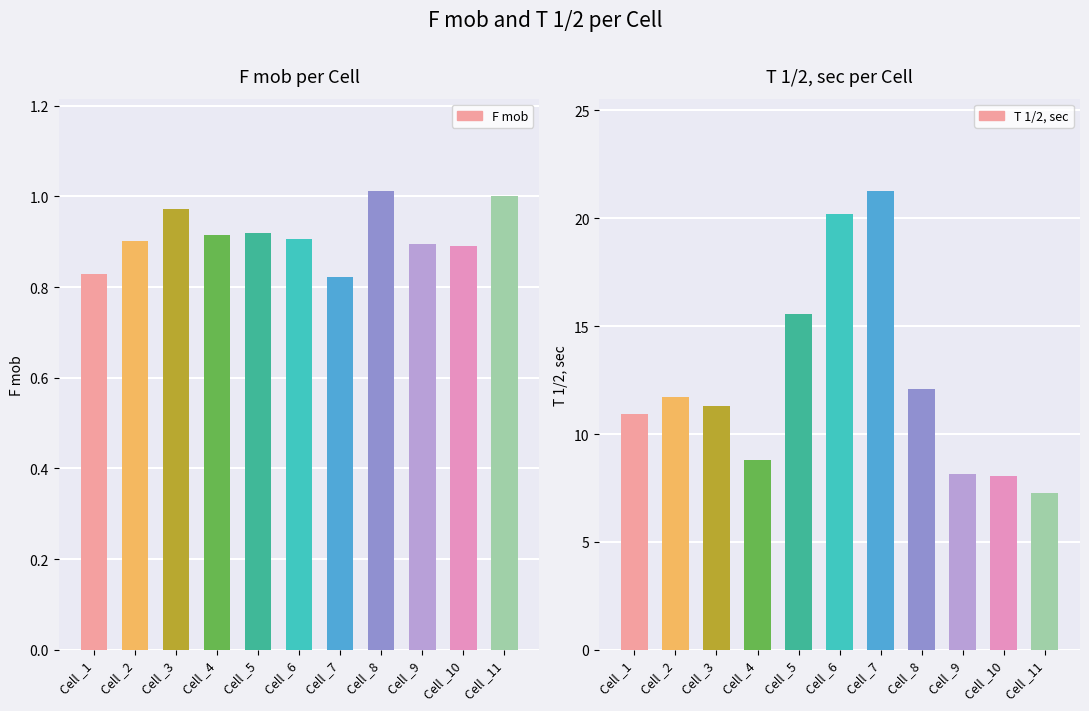

True or false: F mob has a value of 1.1 at Cell _7.

False